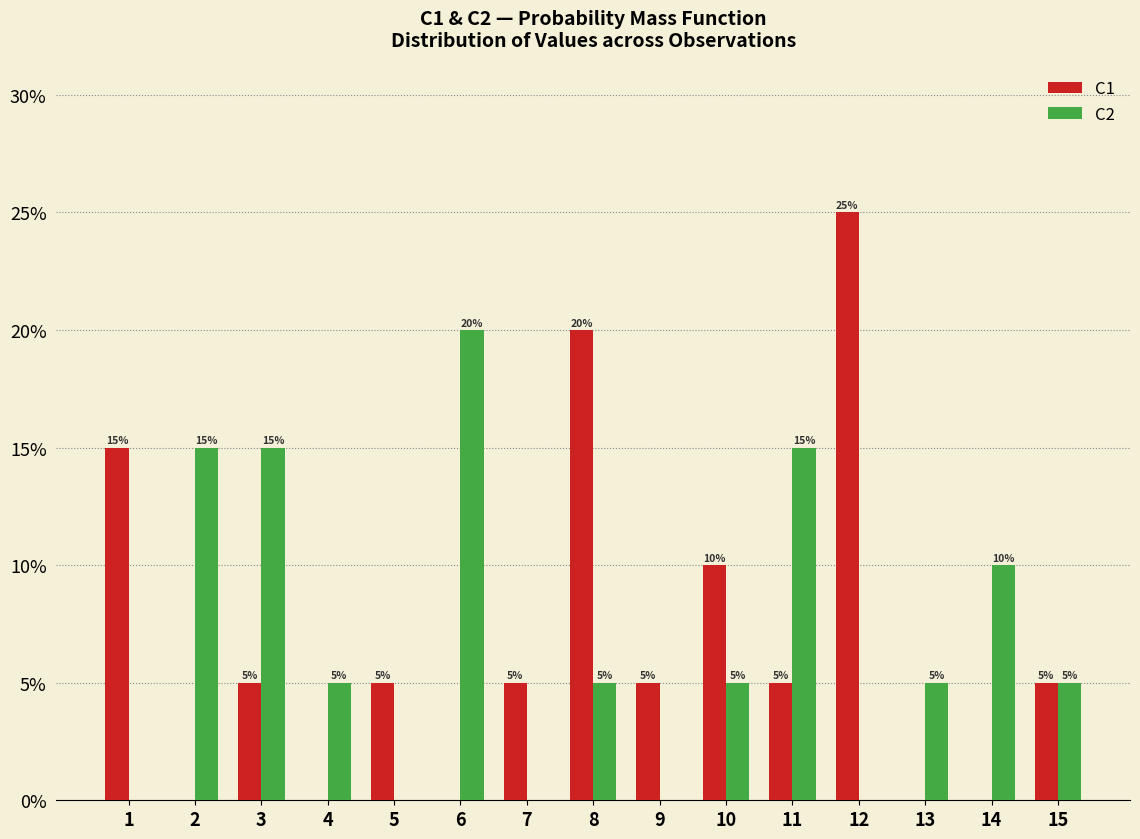

True or false: C2 has a value of 7 at 15.

False